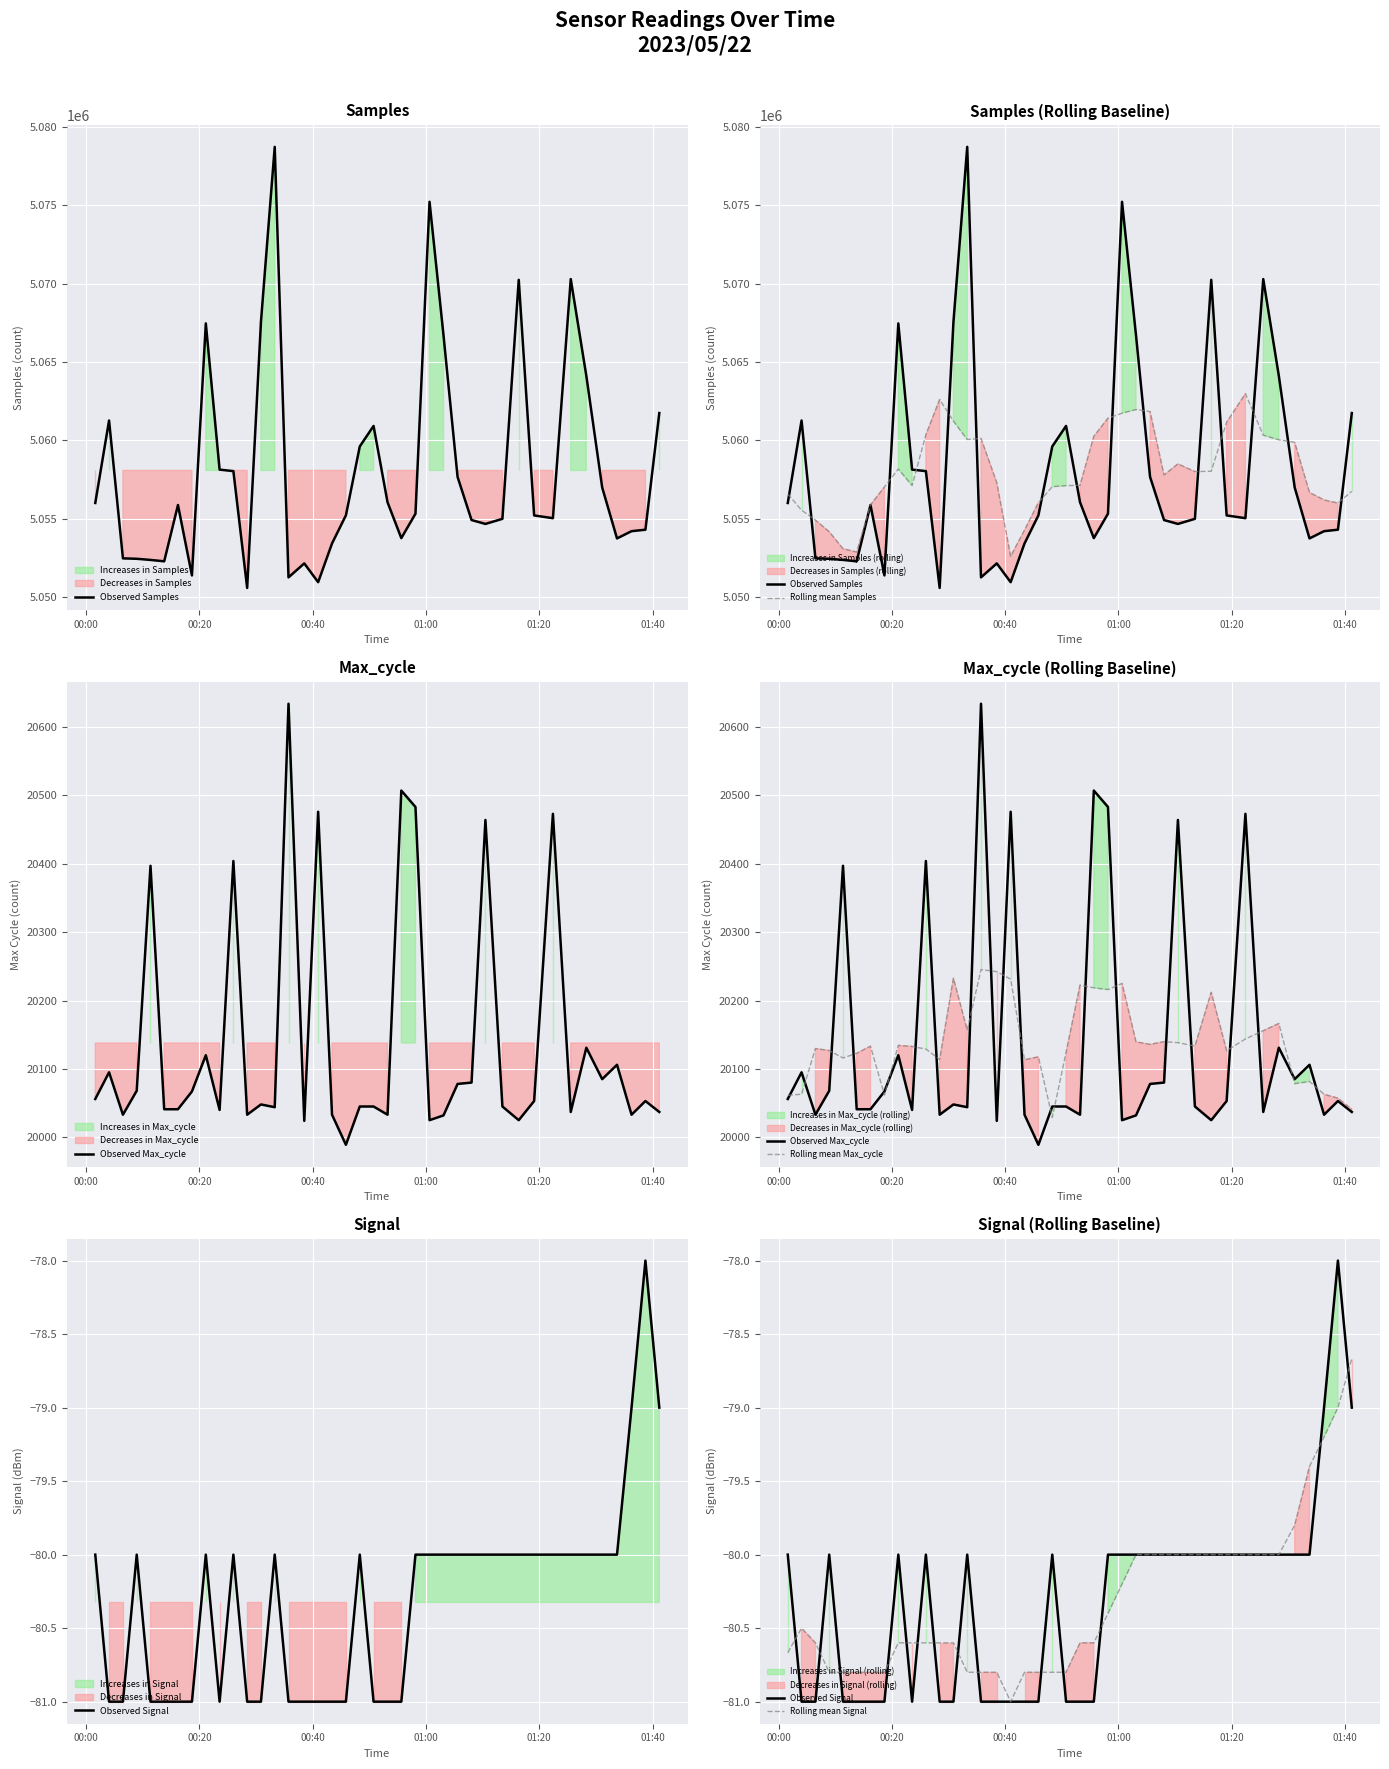

Reading right to left, extract all data points from this chart.

Observed Samples: 5061740.0	5054297.0	5054203.0	5053741.0	5056991.0	5064117.0	5070290.0	5055031.0	5055208.0	5070242.0	5054990.0	5054665.0	5054914.0	5057664.0	5066705.0	5075222.0	5055318.0	5053759.0	5056050.0	5060918.0	5059610.0	5055212.0	5053419.0	5050948.0	5052146.0	5051255.0	5078728.0	5067551.0	5050581.0	5058035.0	5058131.0	5067461.0	5051379.0	5055872.0	5052280.0	5052369.0	5052441.0	5052468.0	5061265.0	5056002.0
Rolling mean Samples: 5056746.7	5055995.2	5056194.4	5056669.8	5059868.4	5060034.0	5060327.4	5062977.6	5061152.2	5058027.2	5058003.8	5058495.0	5057787.6	5061834.0	5061964.6	5061733.6	5061410.8	5060253.4	5057131.0	5057109.8	5057041.8	5056021.4	5054267.0	5052596.0	5057299.2	5060125.6	5060052.2	5061230.0	5062605.2	5060351.8	5057117.4	5058175.6	5057024.6	5055872.2	5052868.2	5053086.0	5054164.6	5054909.0	5055544.0	5056578.3
Observed Max_cycle: 20037.0	20053.0	20033.0	20106.0	20085.0	20131.0	20037.0	20473.0	20053.0	20025.0	20045.0	20464.0	20080.0	20078.0	20032.0	20025.0	20483.0	20507.0	20033.0	20045.0	20045.0	19989.0	20033.0	20476.0	20024.0	20634.0	20044.0	20048.0	20033.0	20404.0	20040.0	20120.0	20067.0	20041.0	20041.0	20397.0	20068.0	20033.0	20095.0	20056.0
Rolling mean Max_cycle: 20041.0	20057.2	20062.8	20081.6	20078.4	20166.4	20155.8	20143.8	20126.6	20212.0	20133.4	20138.4	20139.8	20135.8	20139.6	20225.0	20216.0	20218.6	20222.6	20123.8	20029.0	20117.6	20113.4	20231.2	20242.2	20245.2	20156.6	20232.6	20113.8	20129.0	20132.8	20134.4	20061.8	20133.2	20122.8	20116.0	20126.8	20129.8	20063.0	20061.3
Observed Signal: -79.0	-78.0	-79.0	-80.0	-80.0	-80.0	-80.0	-80.0	-80.0	-80.0	-80.0	-80.0	-80.0	-80.0	-80.0	-80.0	-80.0	-81.0	-81.0	-81.0	-80.0	-81.0	-81.0	-81.0	-81.0	-81.0	-80.0	-81.0	-81.0	-80.0	-81.0	-80.0	-81.0	-81.0	-81.0	-81.0	-80.0	-81.0	-81.0	-80.0
Rolling mean Signal: -78.7	-79.0	-79.2	-79.4	-79.8	-80.0	-80.0	-80.0	-80.0	-80.0	-80.0	-80.0	-80.0	-80.0	-80.0	-80.2	-80.4	-80.6	-80.6	-80.8	-80.8	-80.8	-80.8	-81.0	-80.8	-80.8	-80.8	-80.6	-80.6	-80.6	-80.6	-80.6	-80.8	-80.8	-80.8	-80.8	-80.8	-80.6	-80.5	-80.7